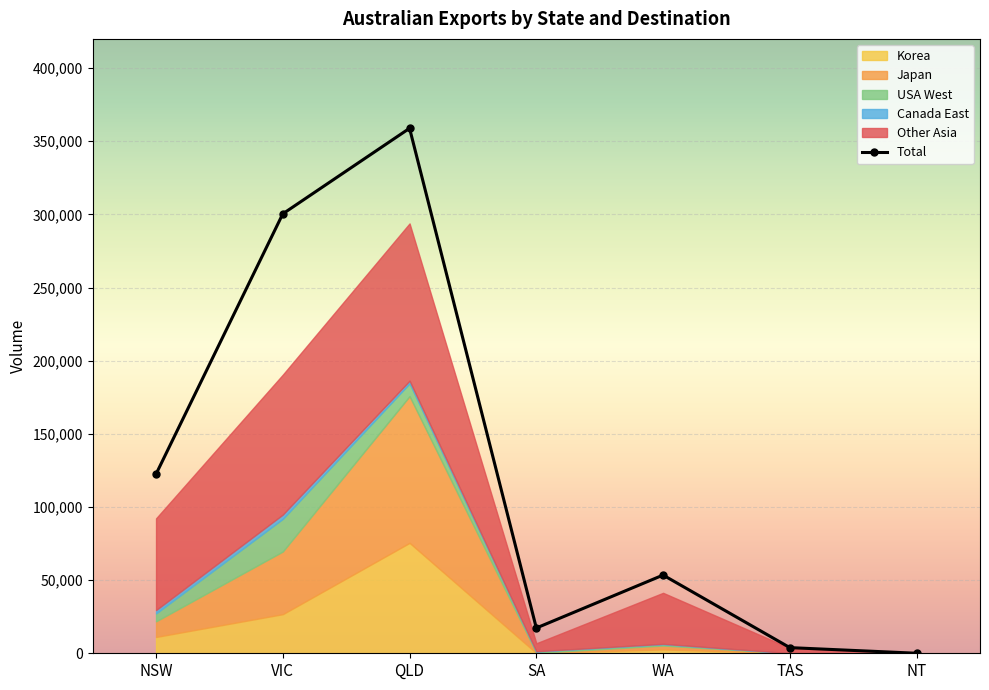

True or false: Canada East and Korea intersect in this chart.

True